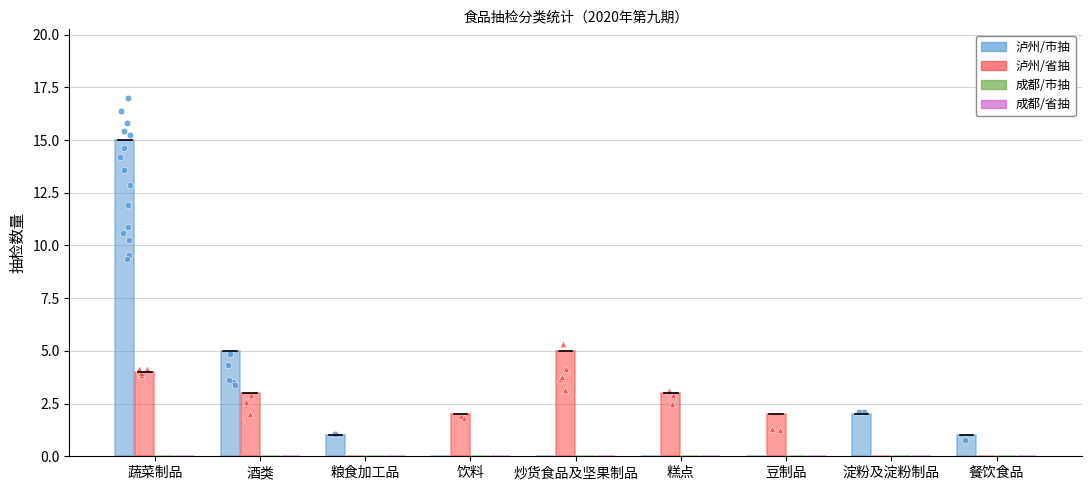

At how many categories does at least one series exceed 10?

1